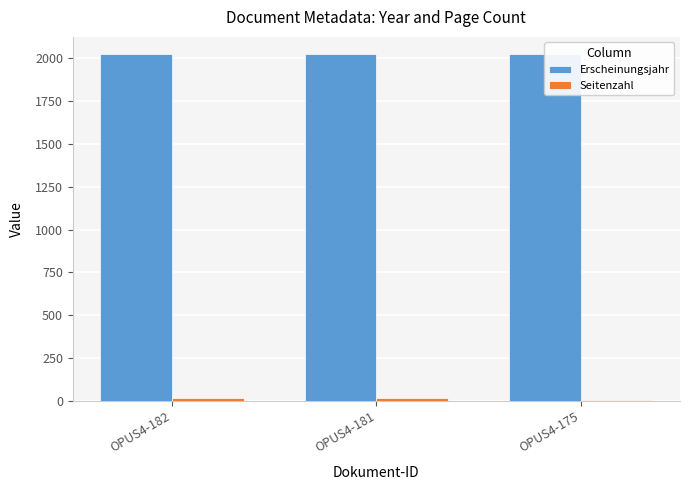

What is the smallest value displayed?

3